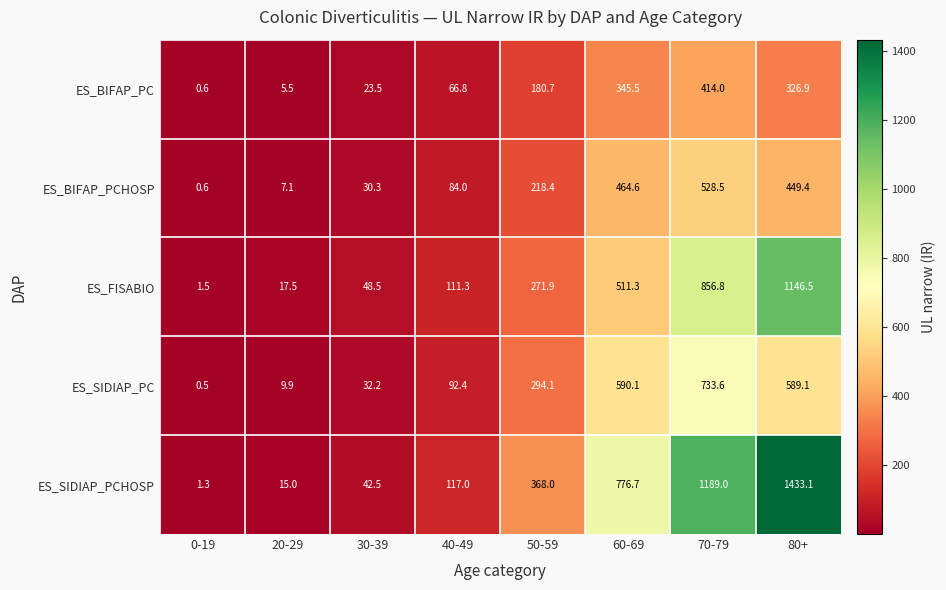

List the series in order of their peak value, highest first.

ES_SIDIAP_PCHOSP, ES_FISABIO, ES_SIDIAP_PC, ES_BIFAP_PCHOSP, ES_BIFAP_PC